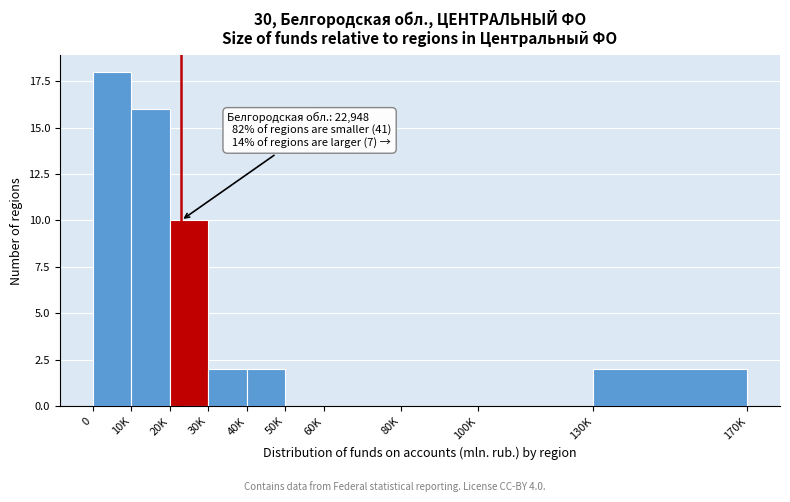

Reading left to right, transcribe all the data shown in this chart.

0=18	10K=16	20K=10	30K=2	40K=2	50K=0	60K=0	80K=0	100K=0	130K=2